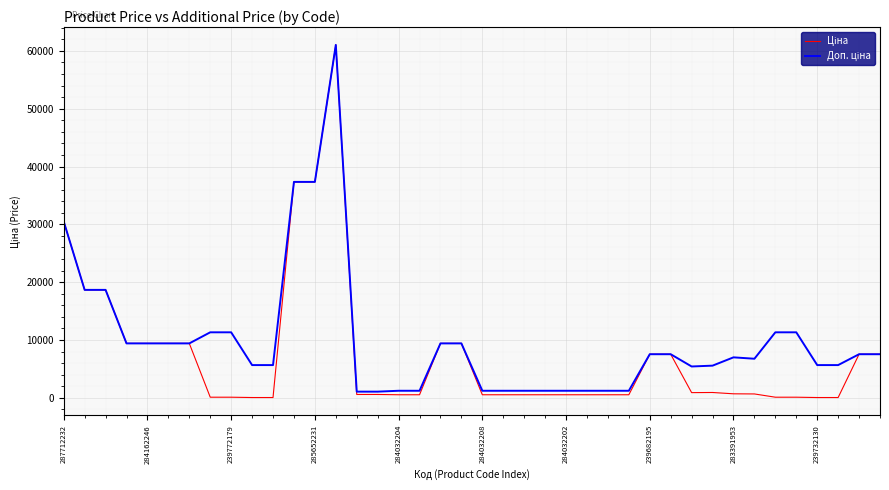

What is the greatest value displayed?

61024.7